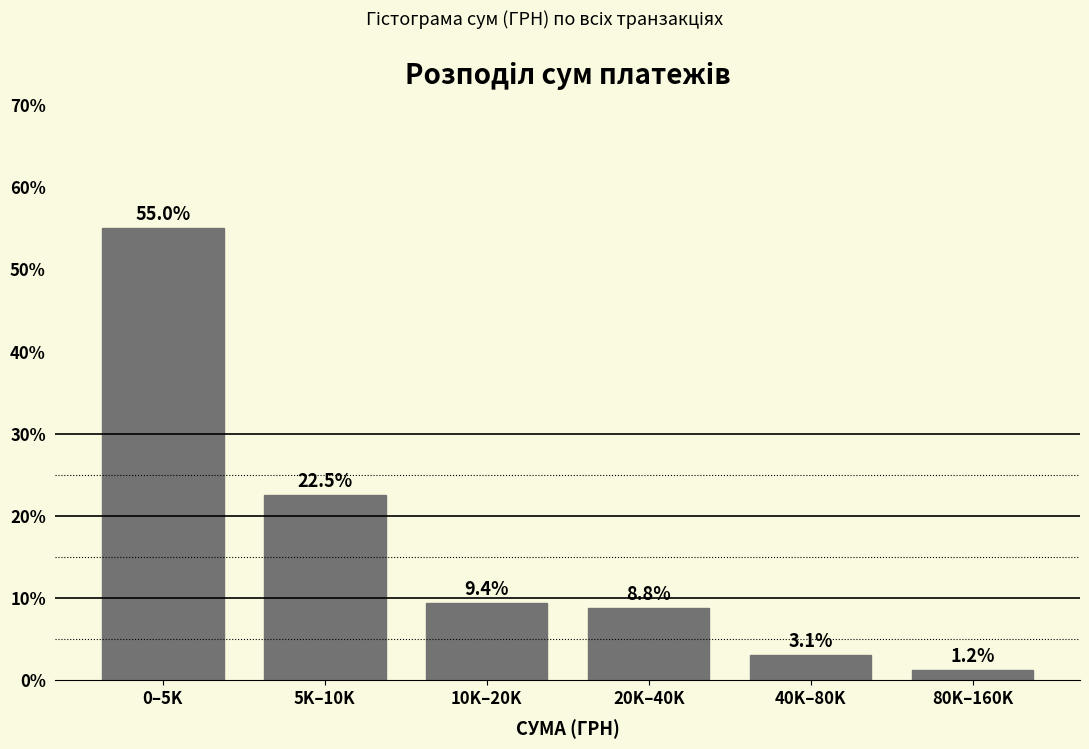

The value at 80K–160K is 1.2. True or false?

True